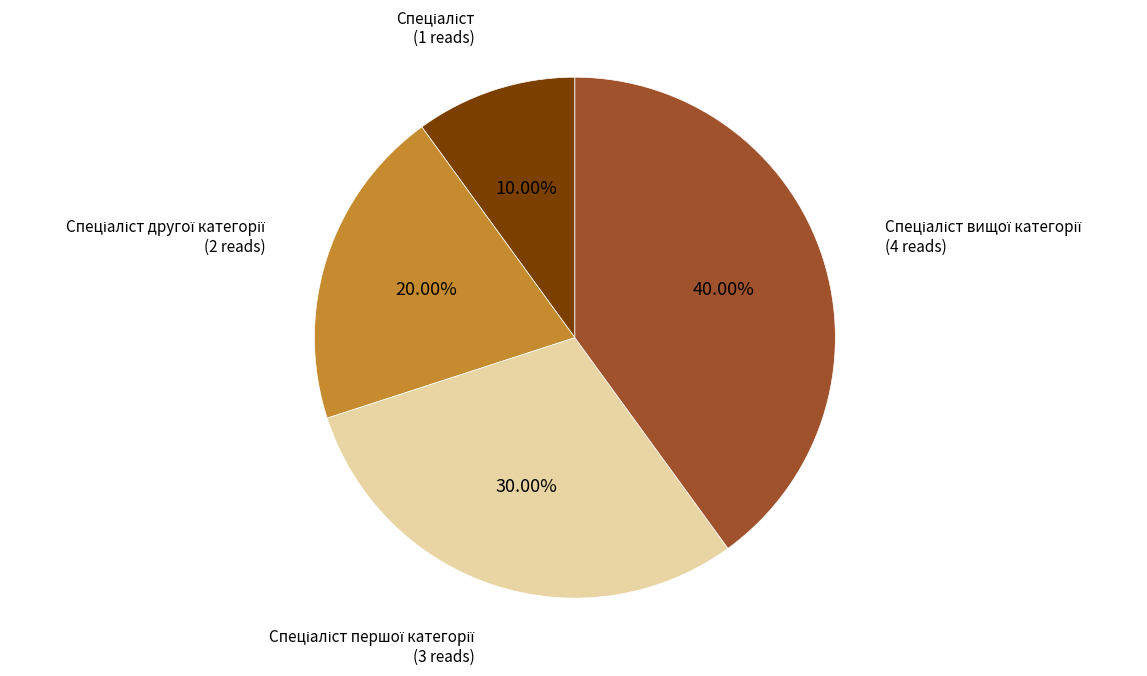

Is there any slice that represents more than half of the pie?

No